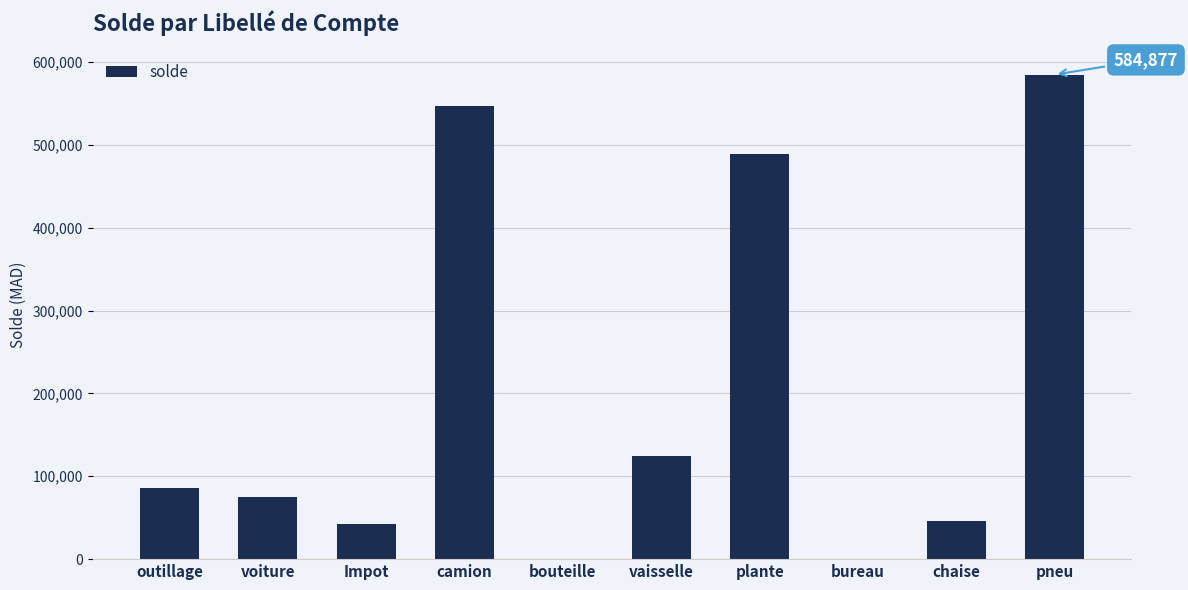

The chart shows a value of 249541 at camion. True or false?

False